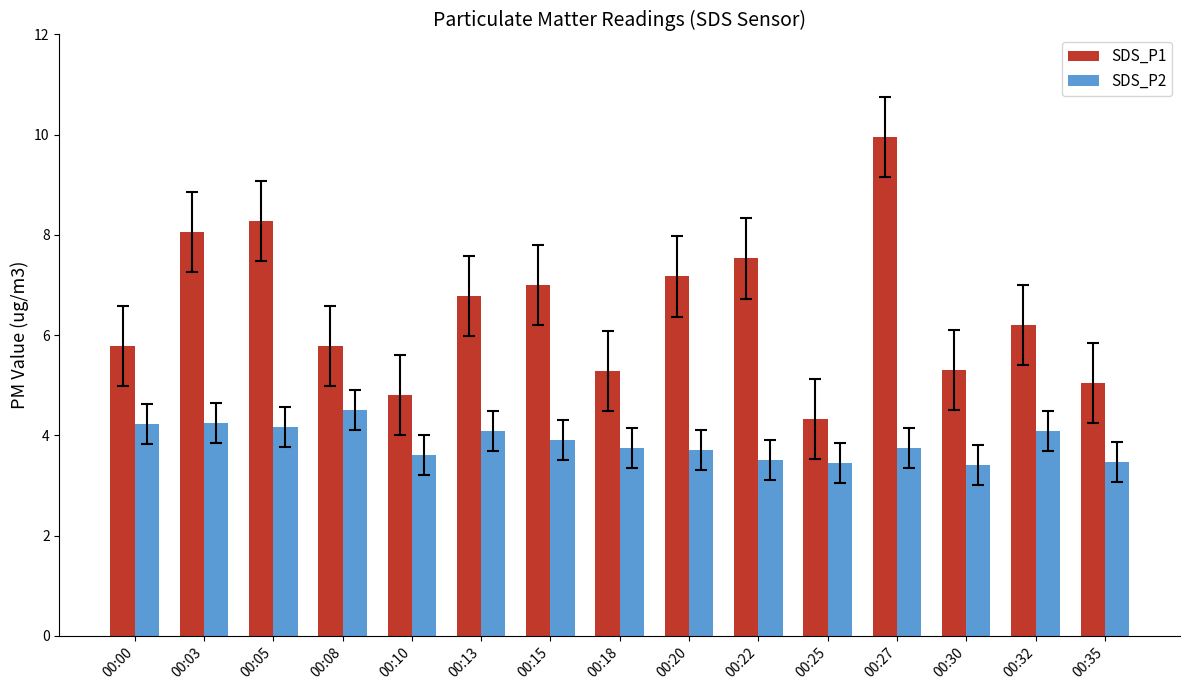

What is the average value of the SDS_P1 series?

6.5